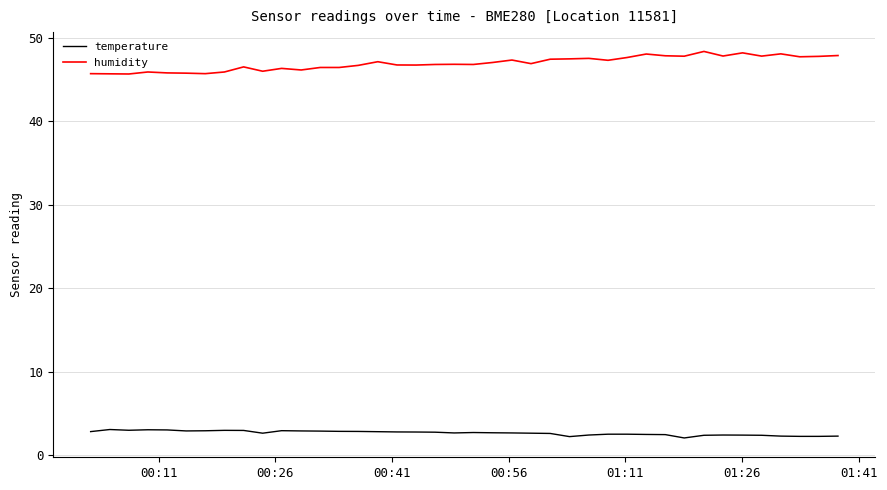

What is the maximum value for temperature?

3.1